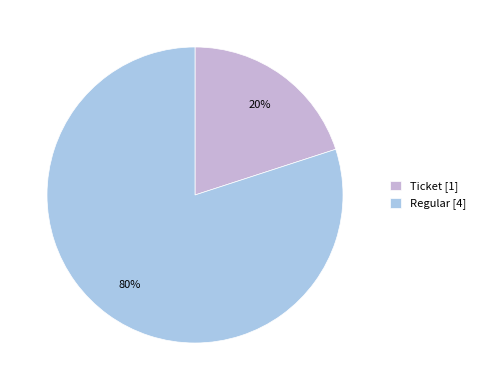

Which category has the biggest portion of the pie?

Regular